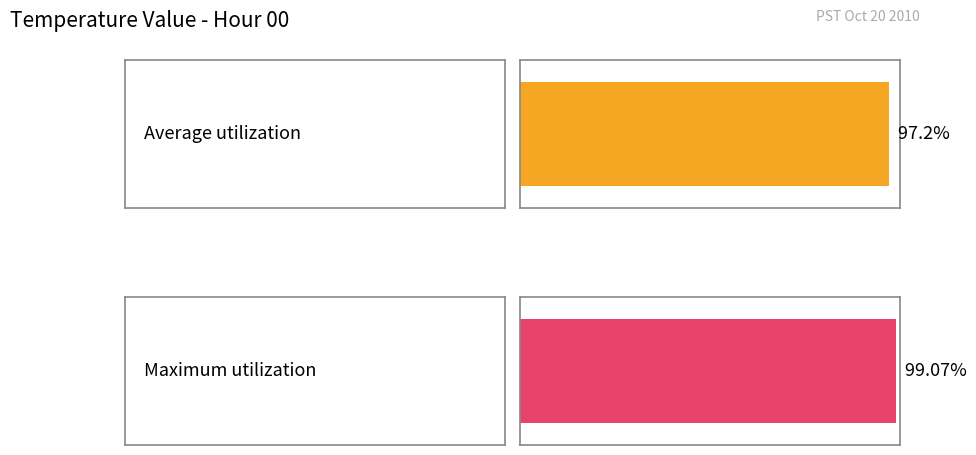

Which series has the largest total across all categories?

Maximum utilization